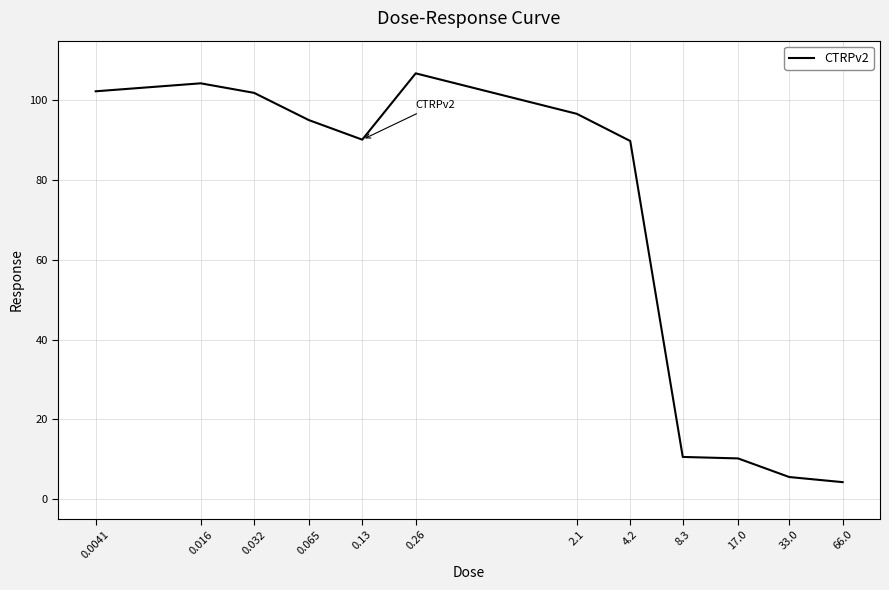

Is this an area chart (filled region under the line)?

No